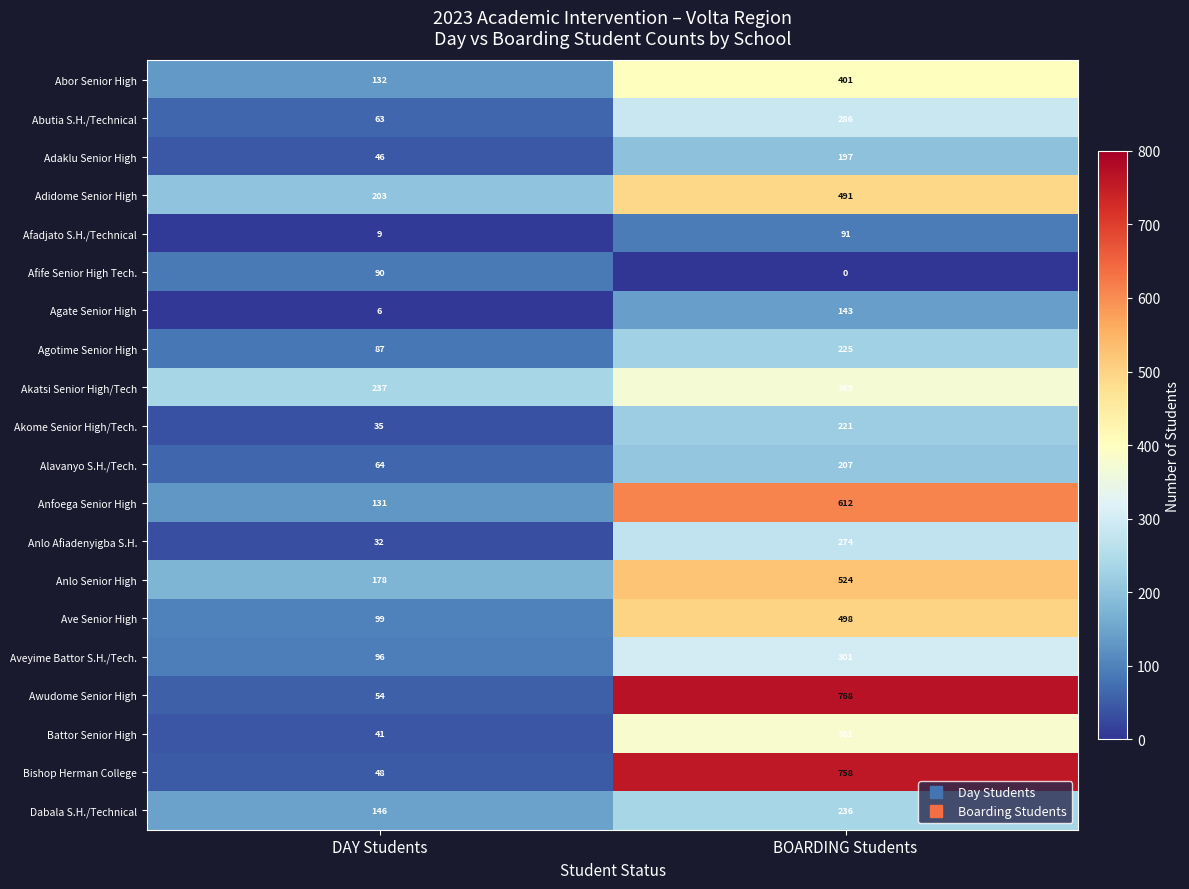

What is the sum of the Anfoega Senior High values at DAY Students and BOARDING Students?

743